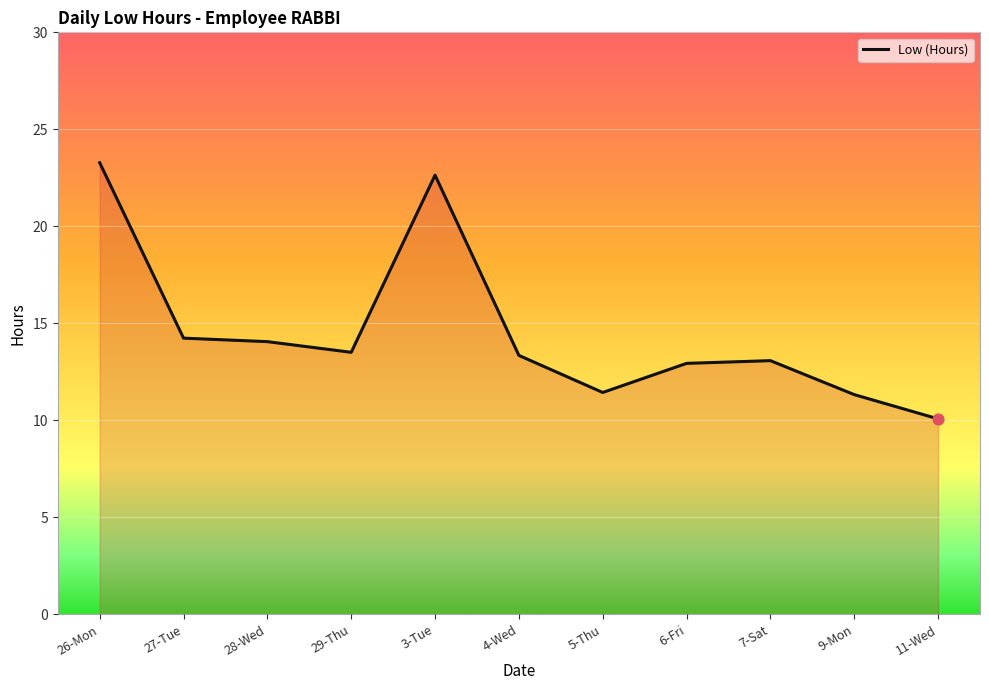

What is the ratio of the value at 11-Wed to the value at 27-Tue?

0.7